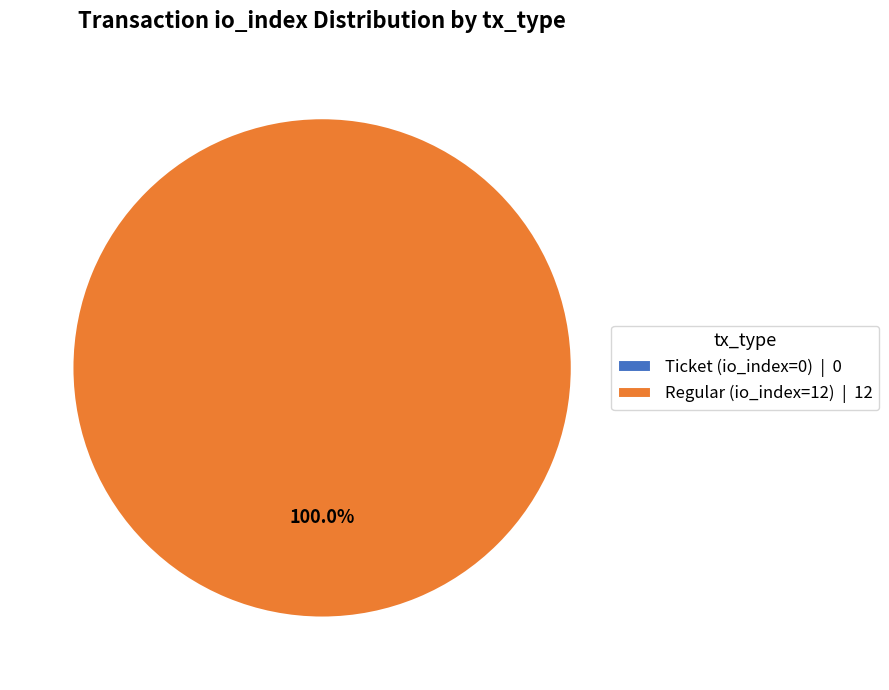

To the nearest percent, what is the average slice percentage?

50%